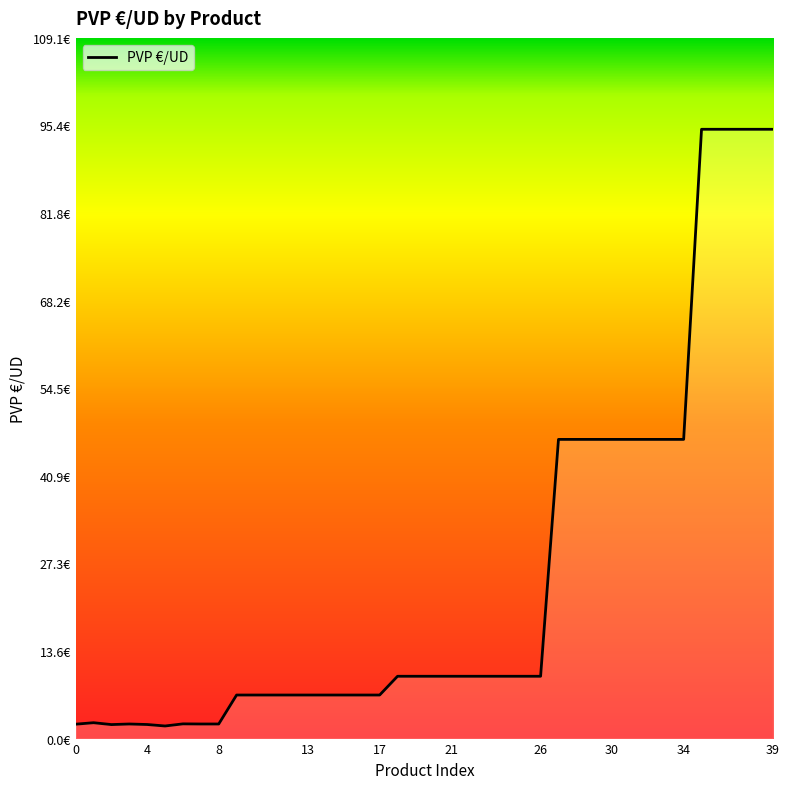

Does the chart display data point markers on the line(s)?

No